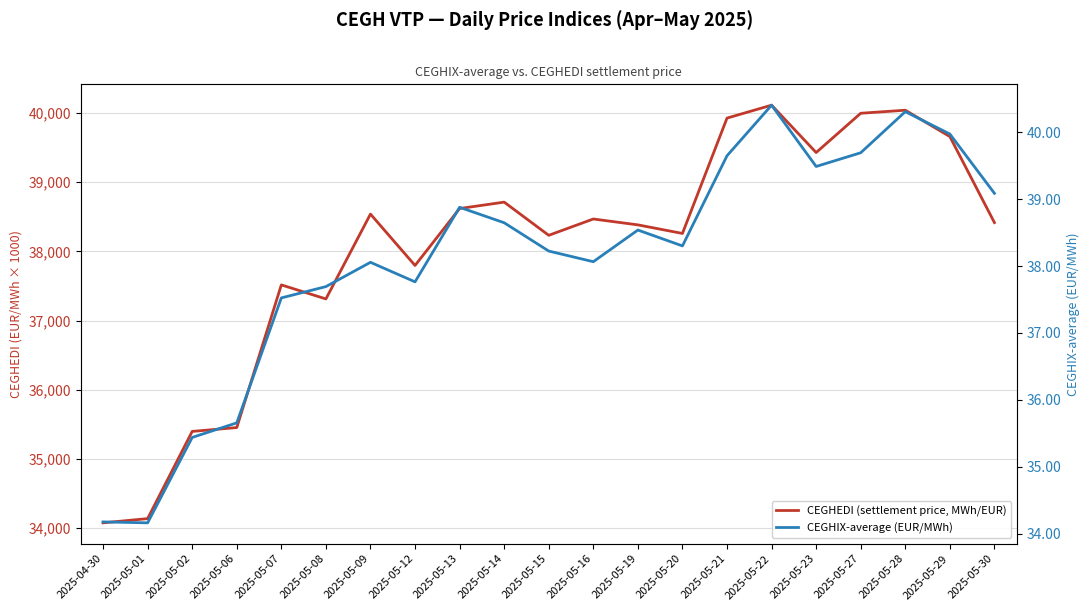

At which category does CEGHEDI (settlement price, MWh/EUR) reach its first local peak?

2025-05-07